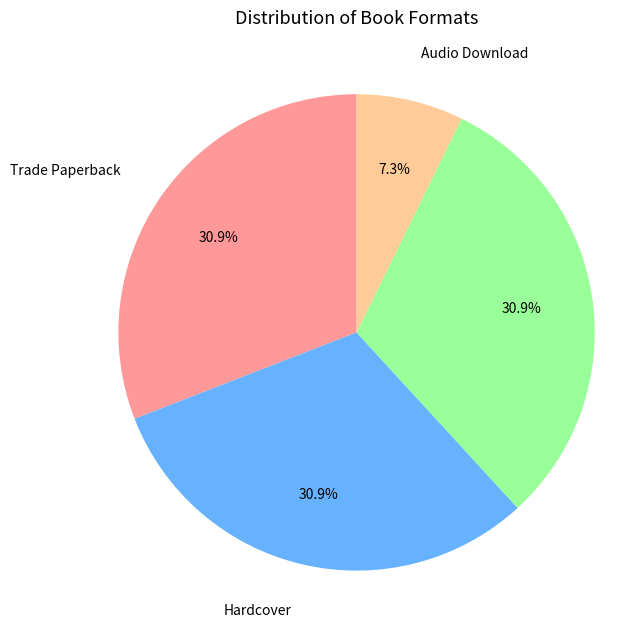

Does any single category account for the majority?

No